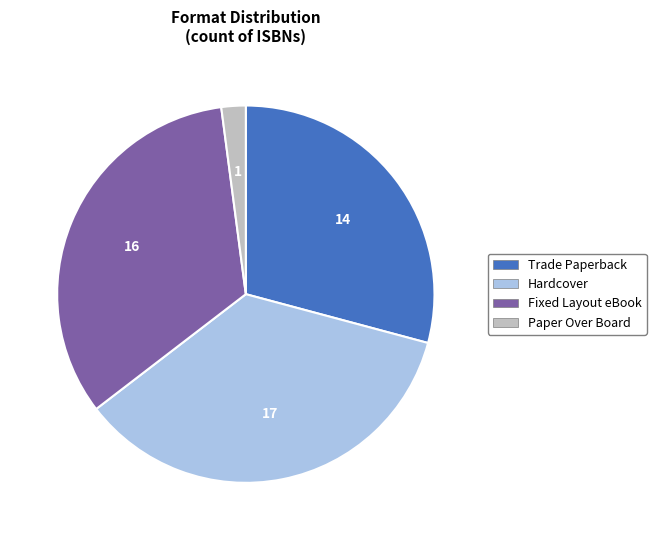

Rank the categories by value from highest to lowest.

Hardcover, Fixed Layout eBook, Trade Paperback, Paper Over Board